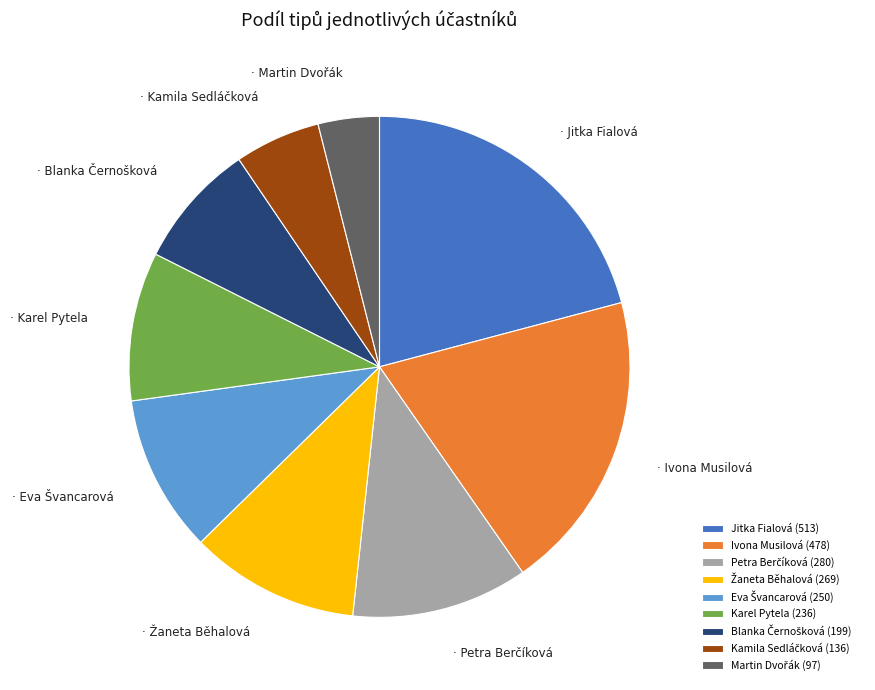

Is it true that Karel Pytela (236) is 17% of the pie?

False